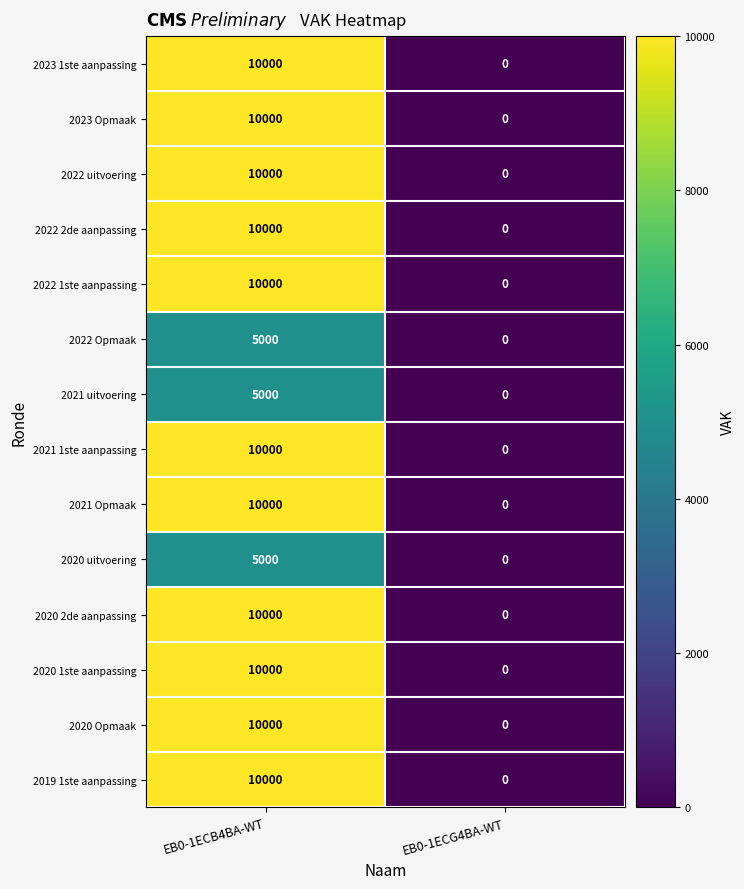

Rank the categories by 2020 Opmaak value from lowest to highest.

EB0-1ECG4BA-WT, EB0-1ECB4BA-WT